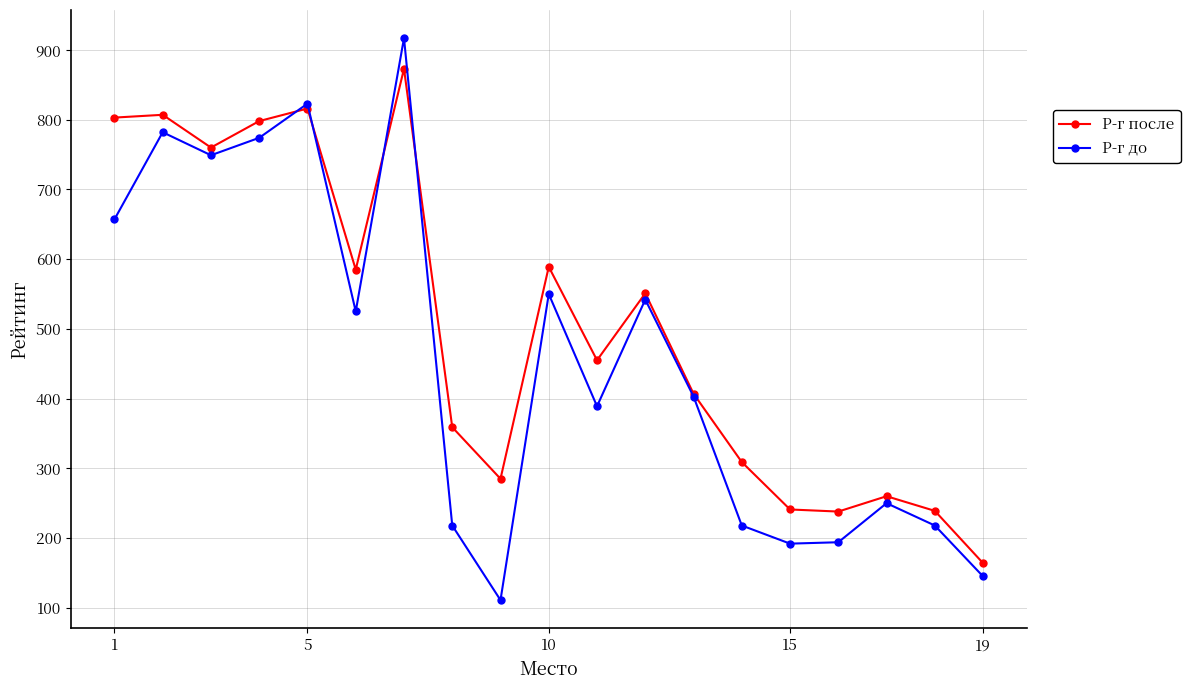

What is the maximum value shown in the chart?

917